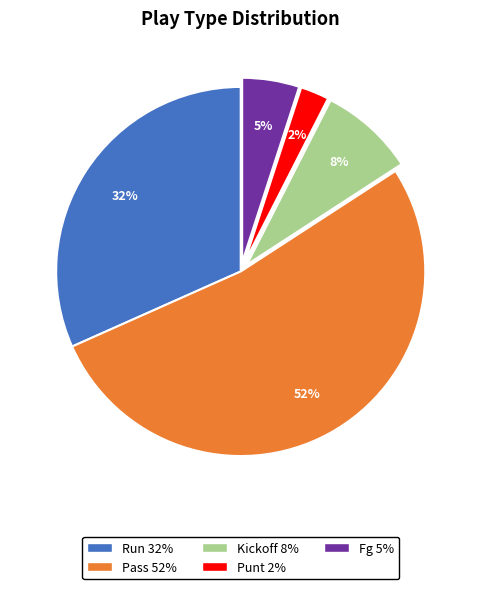

Does any single category account for the majority?

Yes